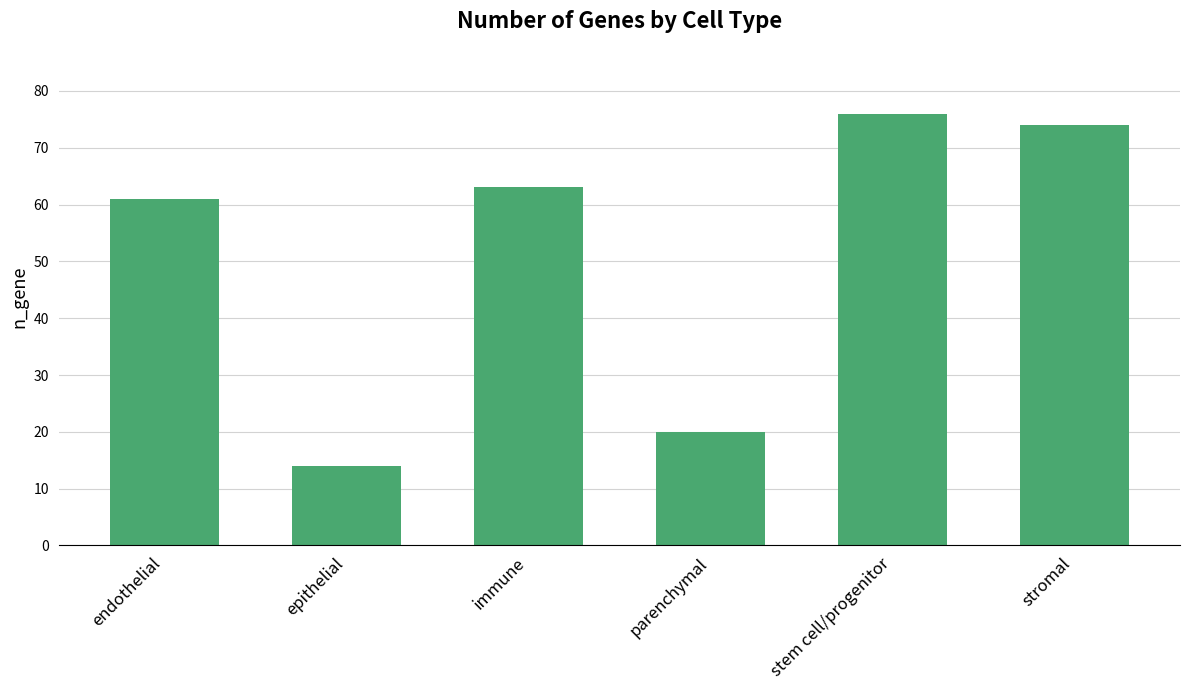

How many data points does each series have?

6